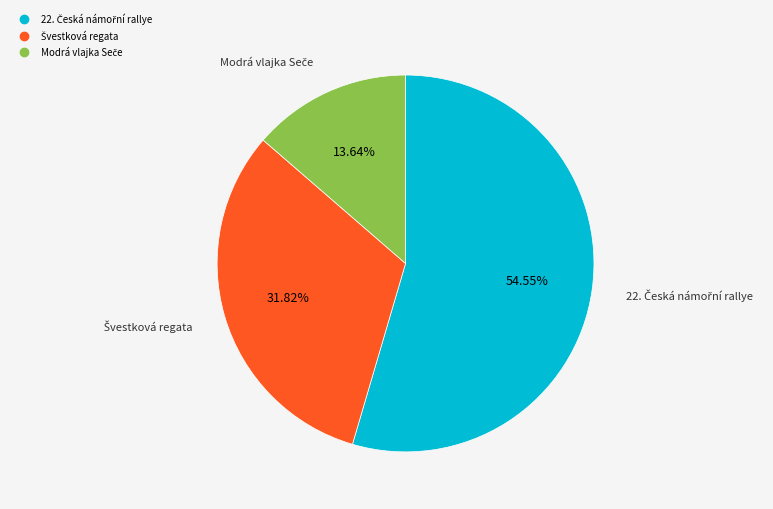

Is there a majority slice in this chart?

Yes